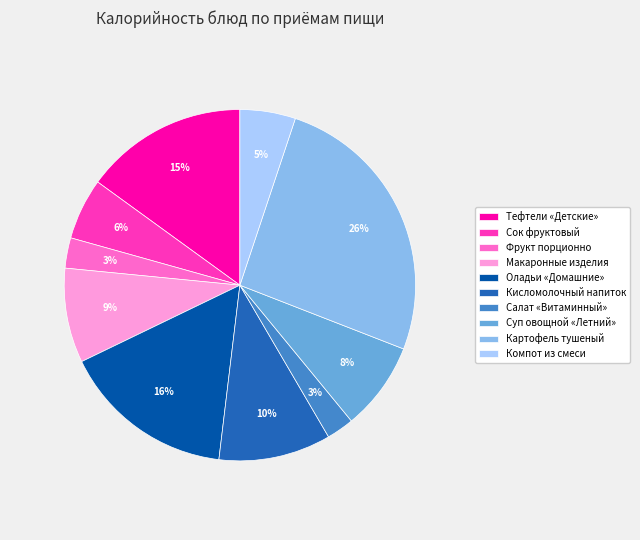

What is the largest slice in the pie chart?

Картофель тушеный